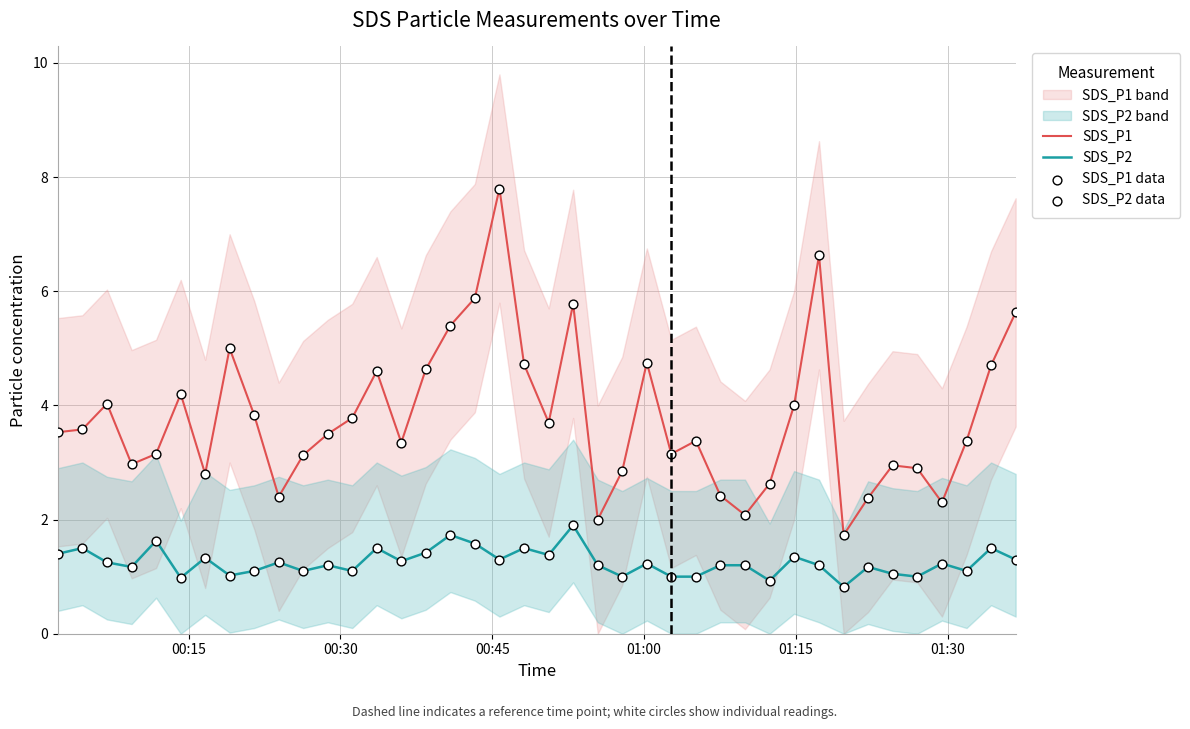

Which series contains the lowest Y value?

SDS_P2